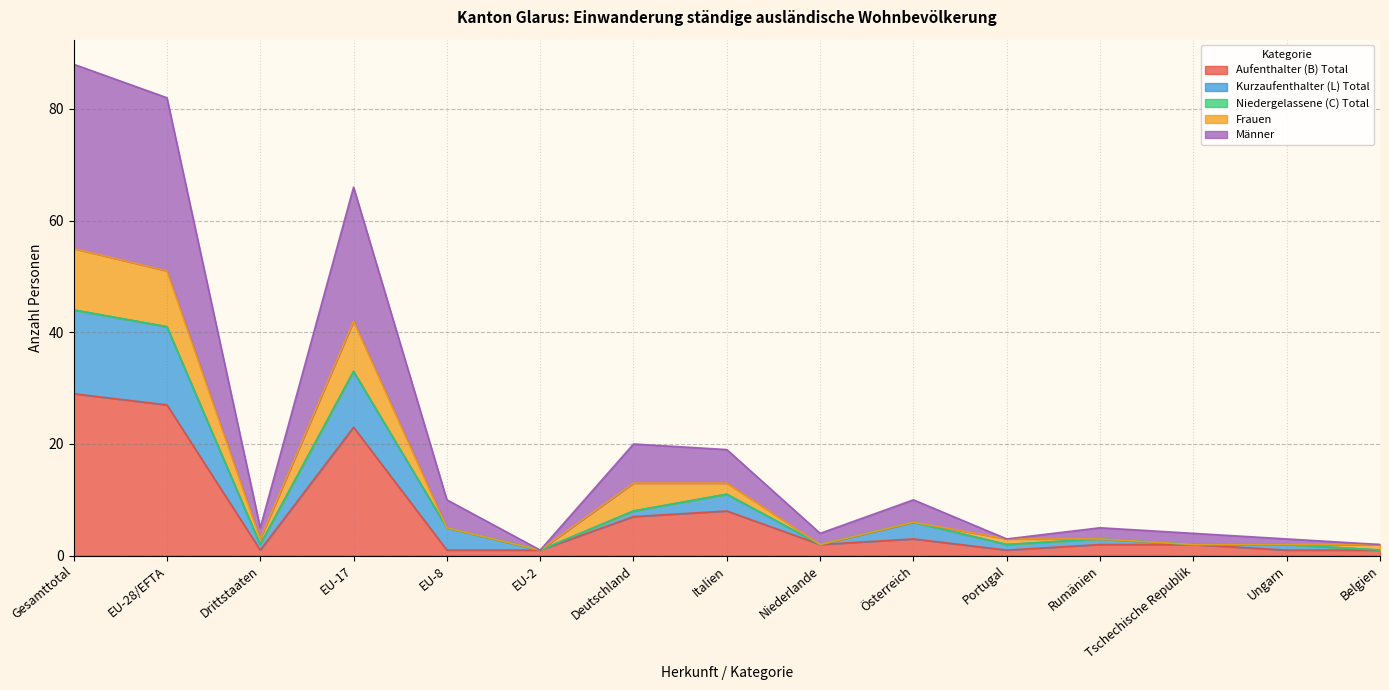

What is the highest value of the Aufenthalter (B) Total series?

29